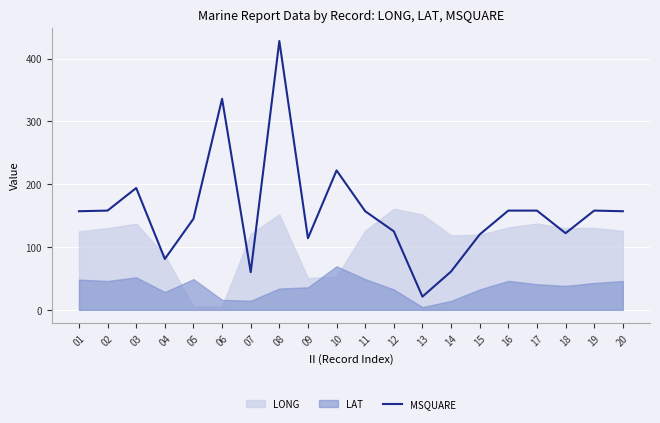

List the labels in order of value, largest first.

08, 06, 10, 03, 02, 16, 17, 19, 01, 11, 20, 05, 12, 18, 15, 09, 04, 14, 07, 13